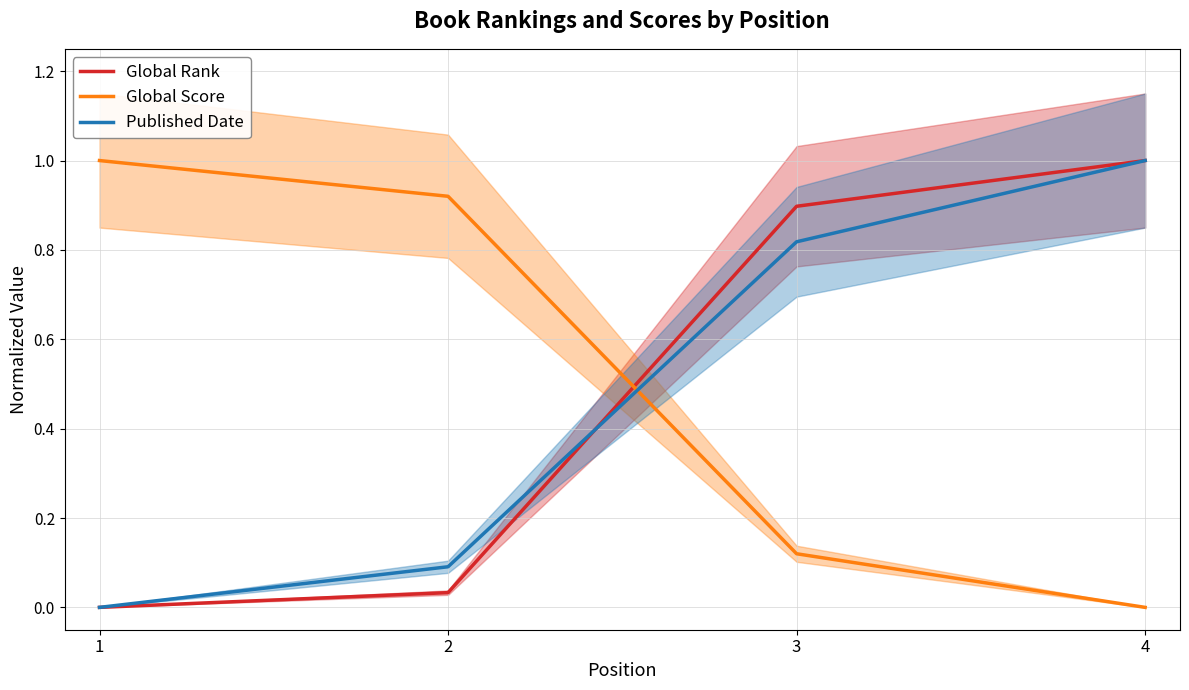

True or false: Global Score has a value of 0.2 at 3.

False